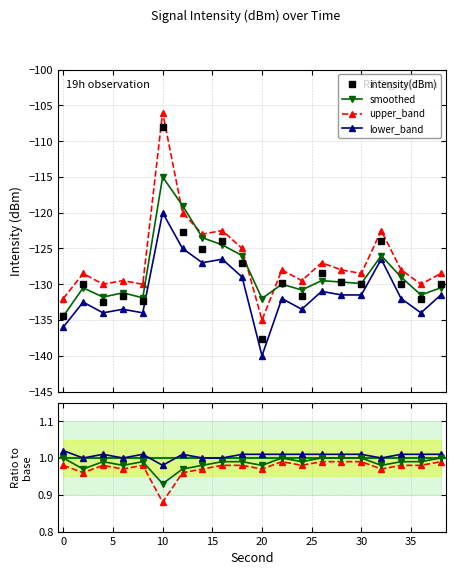

How many data points in upper_band are above -128?

7